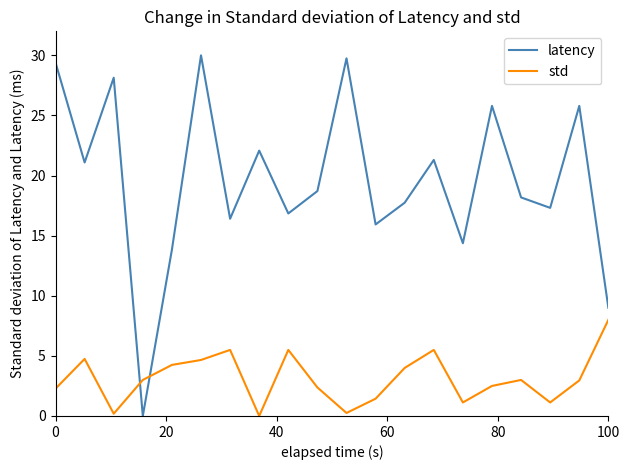

After their last crossing, which series has the higher values: latency or std?

latency